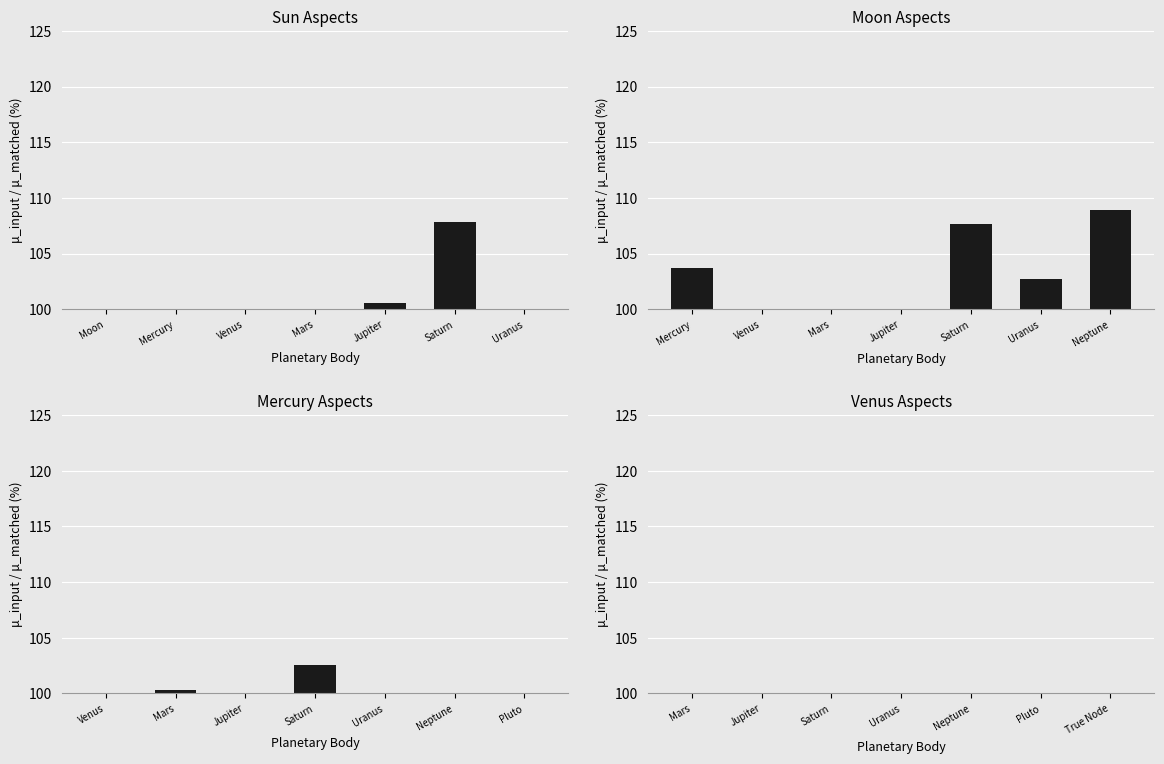

What is the value of the Mercury bar at the 4th from the left?

102.6